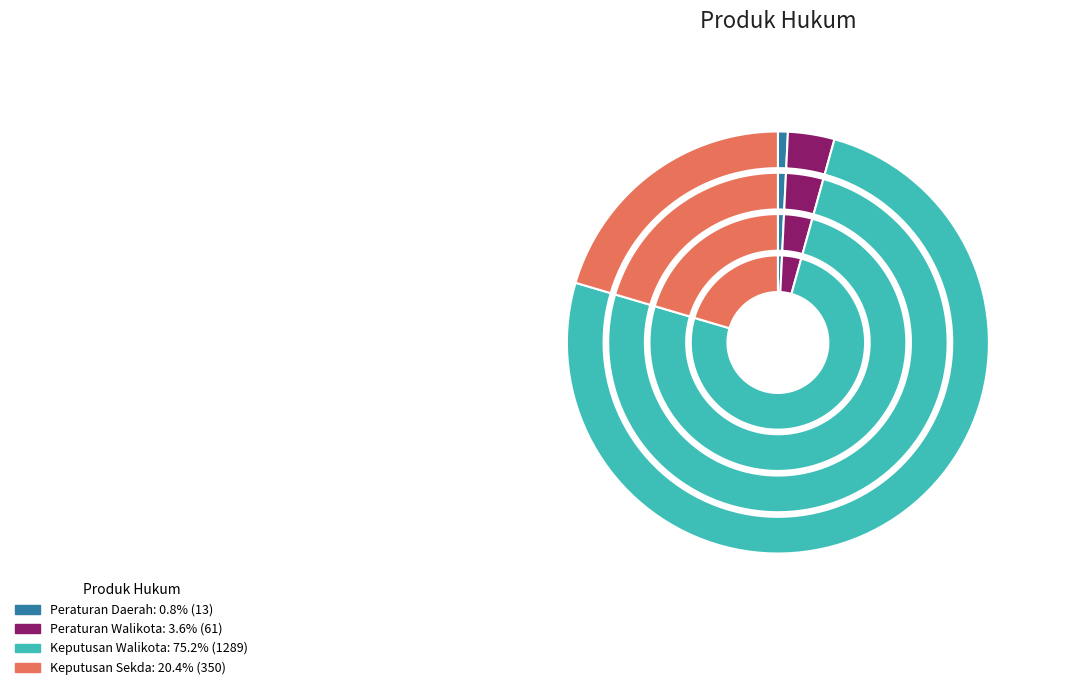

Count the number of slices in the pie.

4